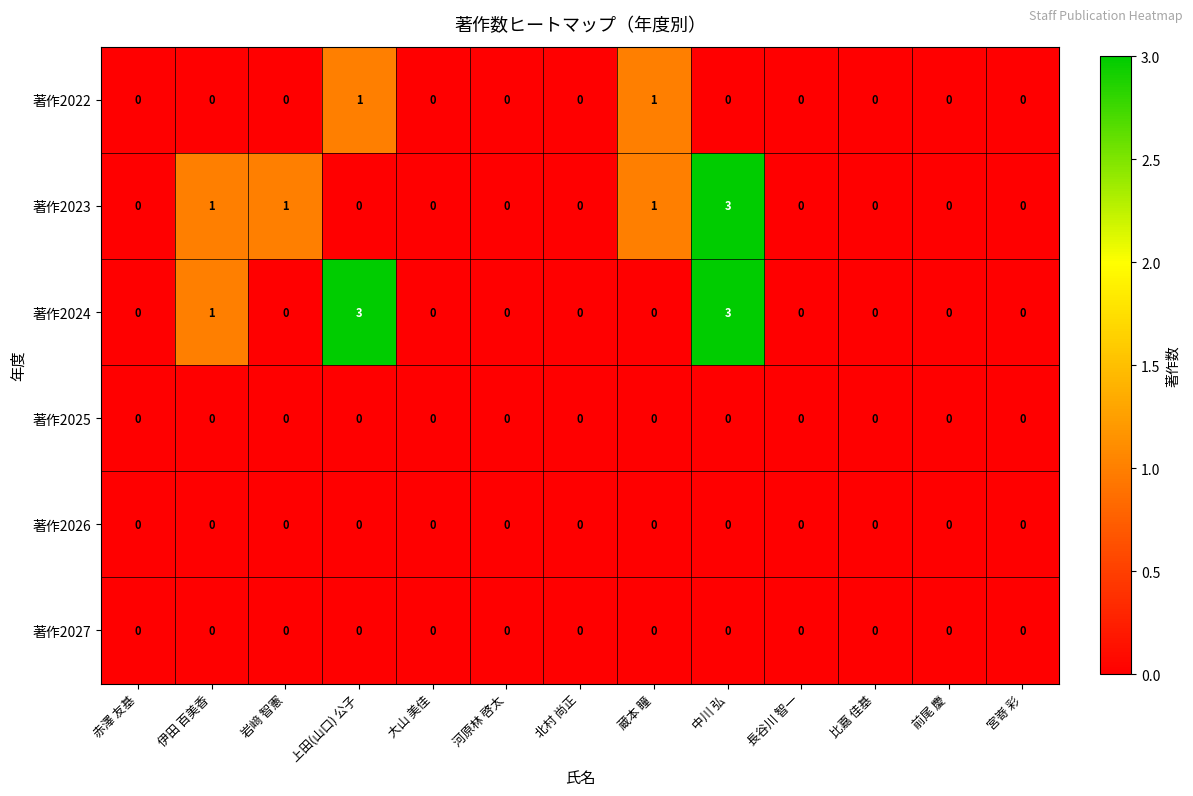

Is it true that 著作2025 equals 0 at 宮嵜 彩?

True